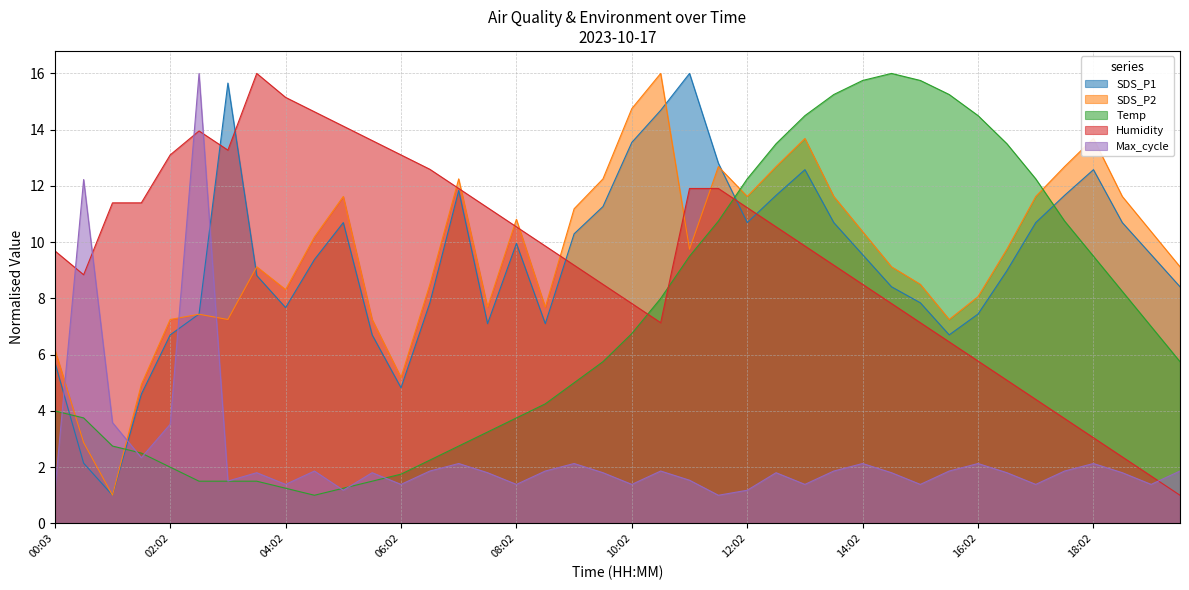

How many categories are shown in the chart?

40